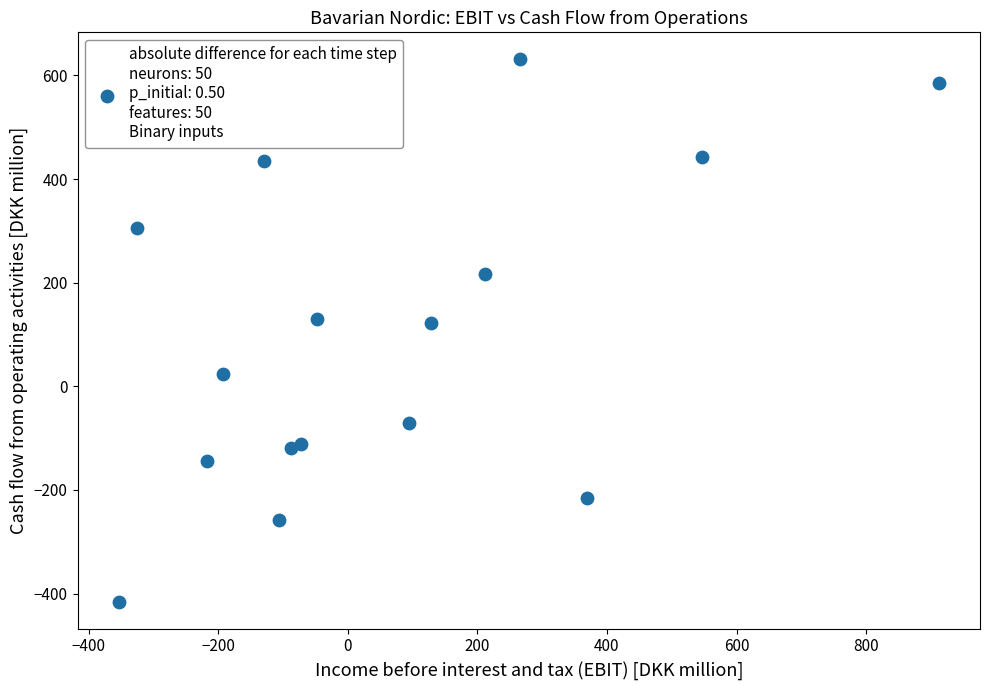

What is the range of Y values (max minus min)?

1046.6